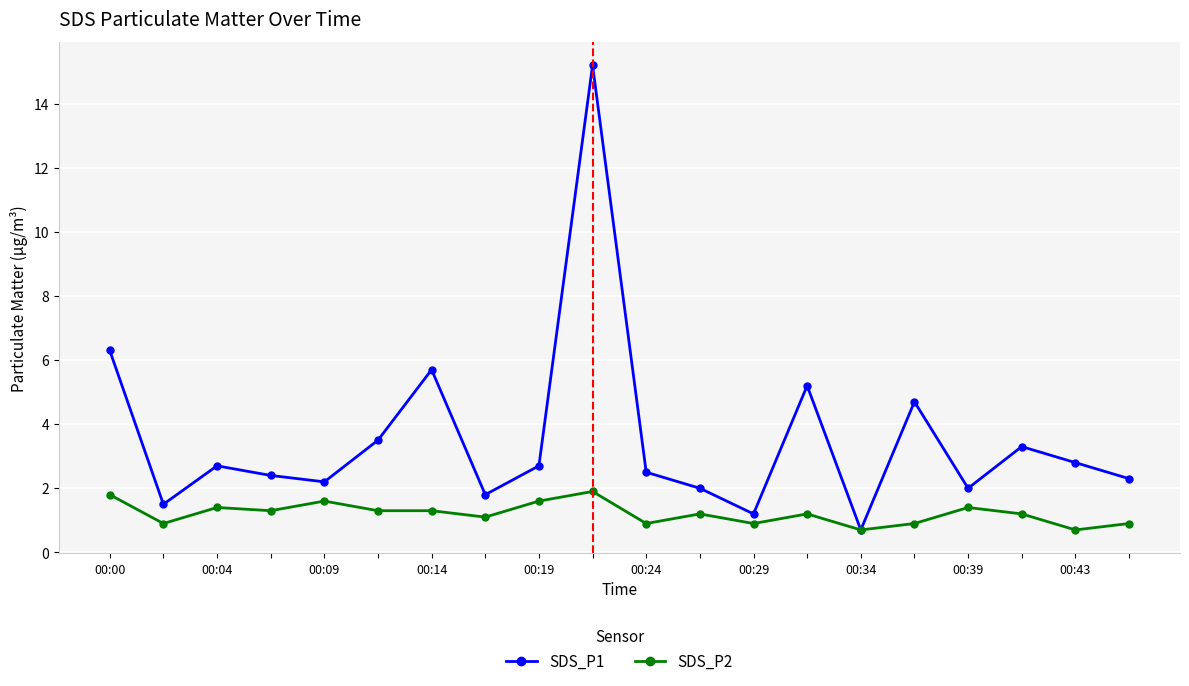

How many interior local valleys does the SDS_P1 series have?

6